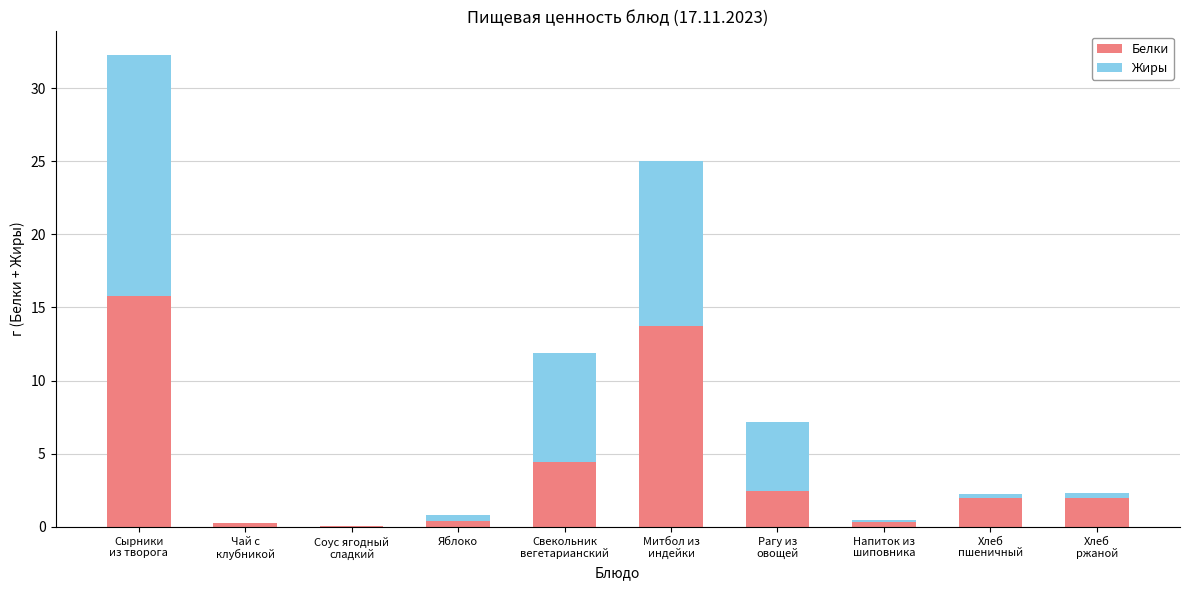

What are all the series names shown in the legend?

Белки, Жиры